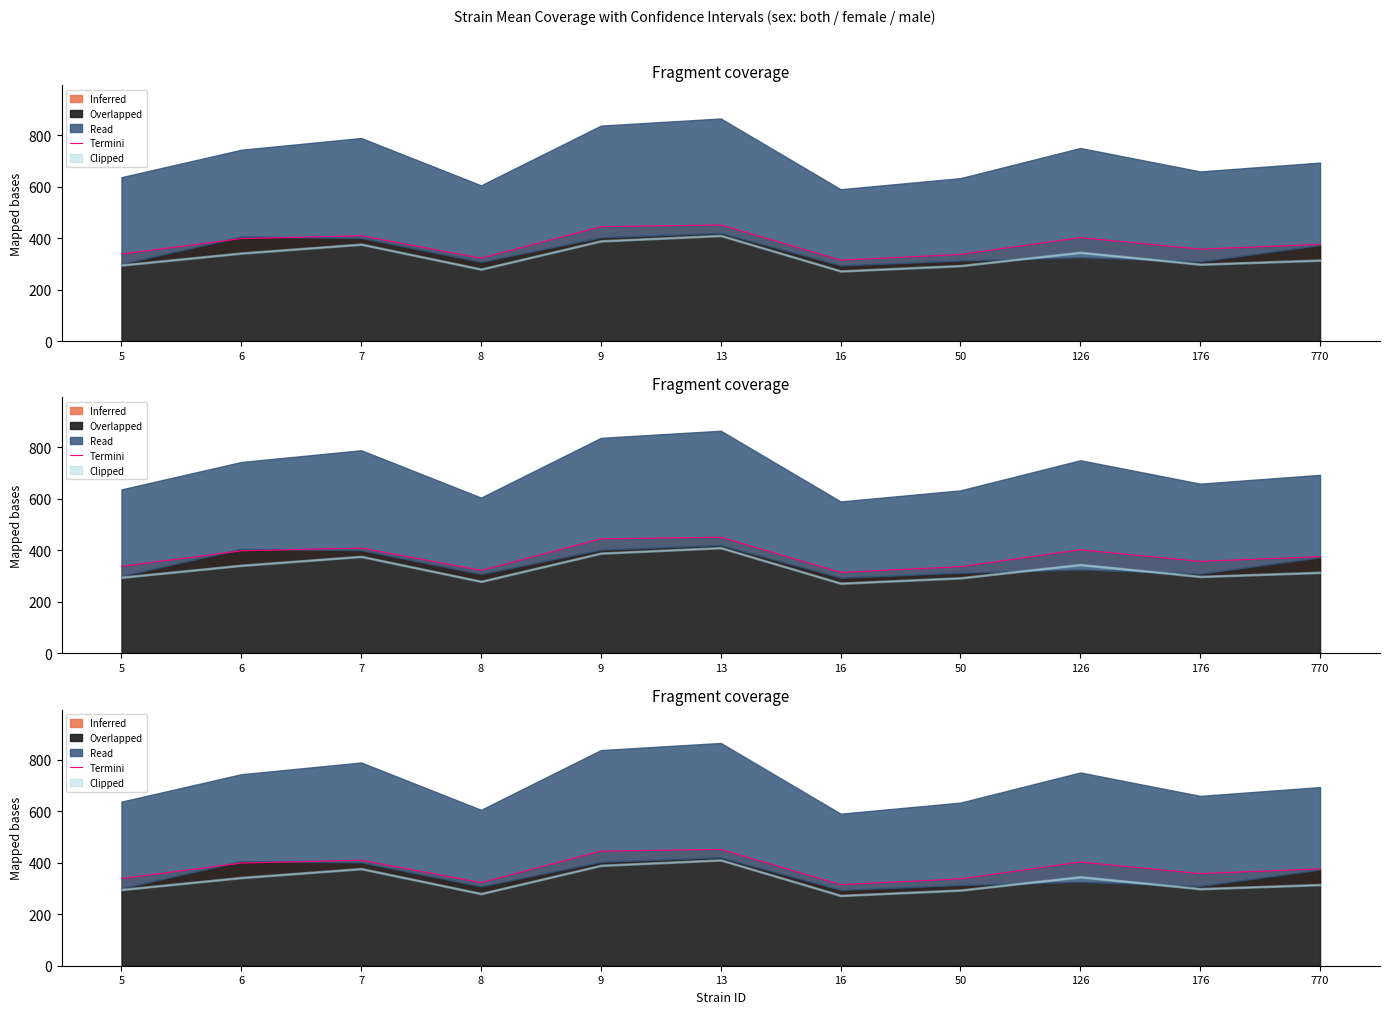

Where is the first local minimum?

8